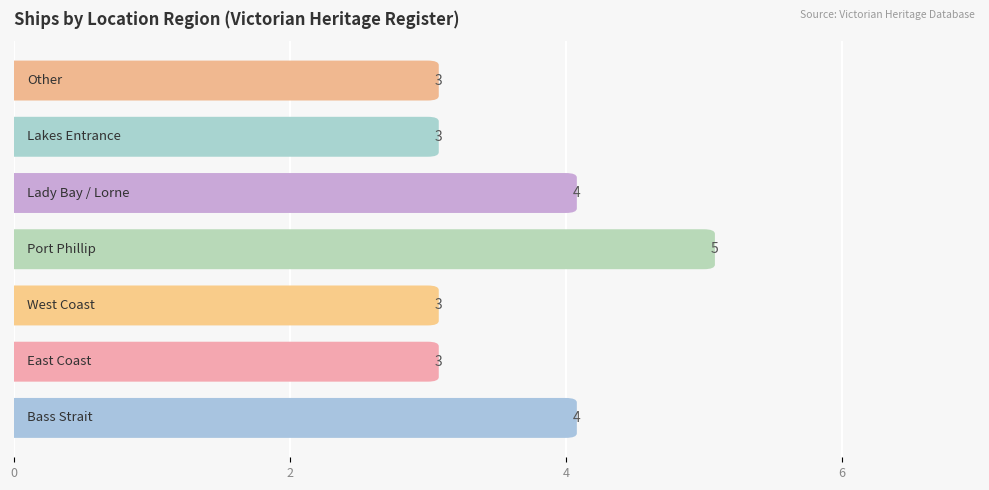

Read the value at Bass Strait.

4